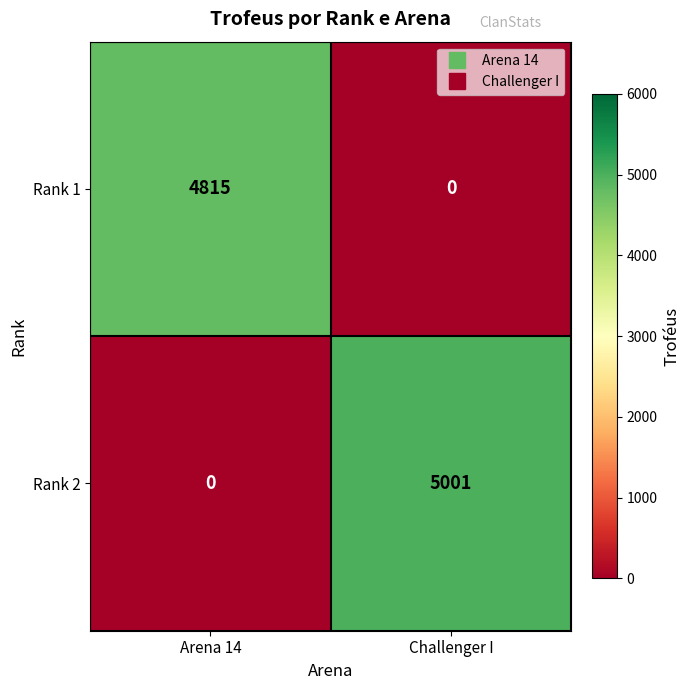

At how many categories does at least one series exceed 622?

2